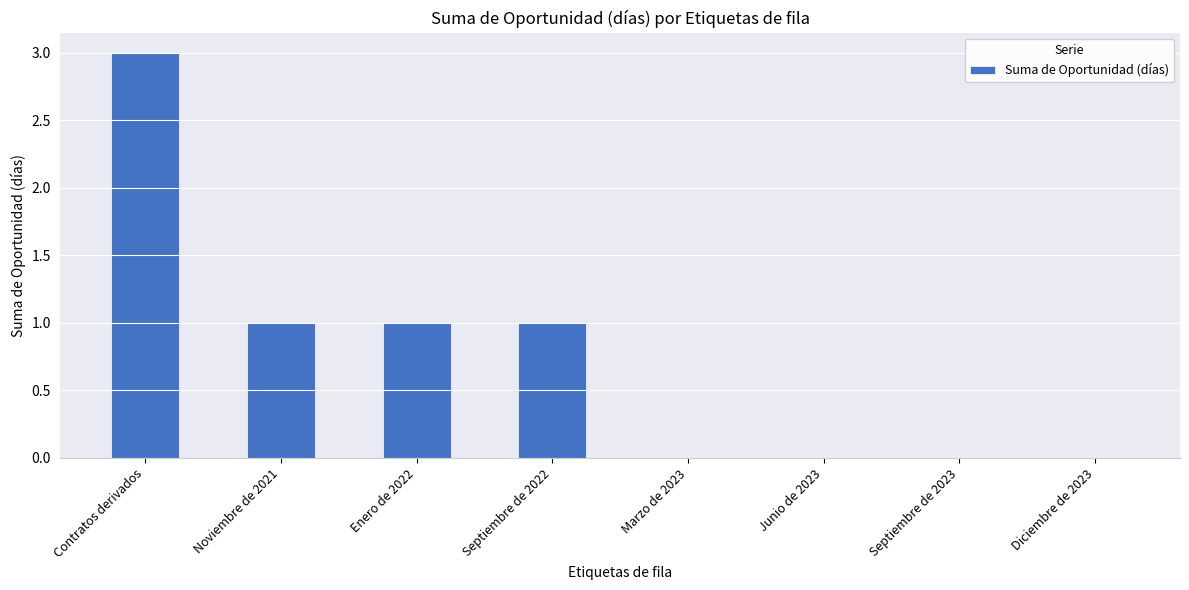

Which has a higher value, Enero de 2022 or Marzo de 2023?

Enero de 2022